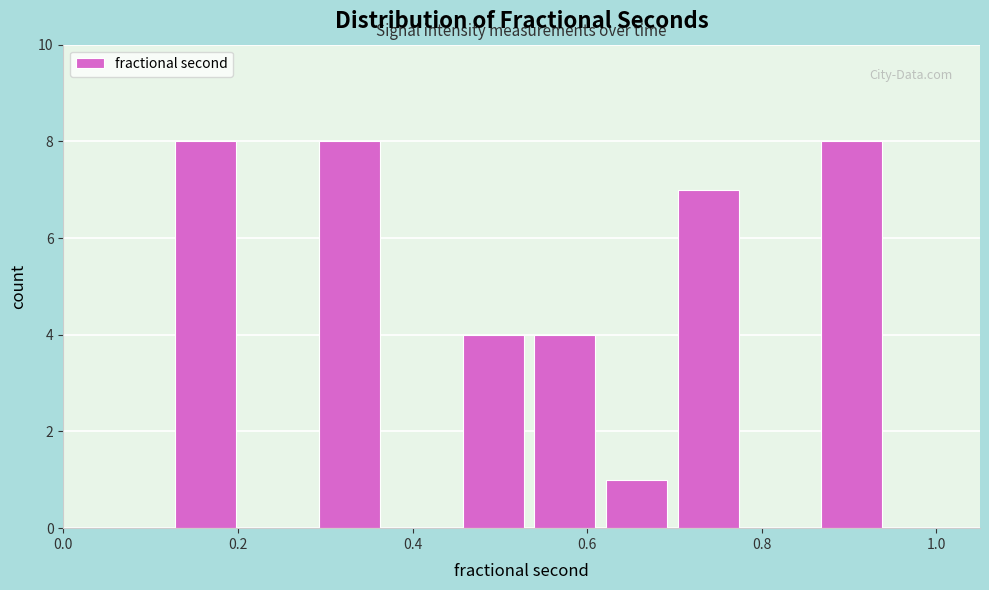

Reading left to right, list every bar in this chart as the range it spans on the x-axis followed by its height. Neither the bar edges nor the heights are printed on the chart, so give them approximately, as read against the axes.

0.12 to 0.20: 8
0.20 to 0.28: 0
0.28 to 0.36: 8
0.36 to 0.46: 0
0.46 to 0.54: 4
0.54 to 0.62: 4
0.62 to 0.70: 1
0.70 to 0.78: 7
0.78 to 0.86: 0
0.86 to 0.94: 8